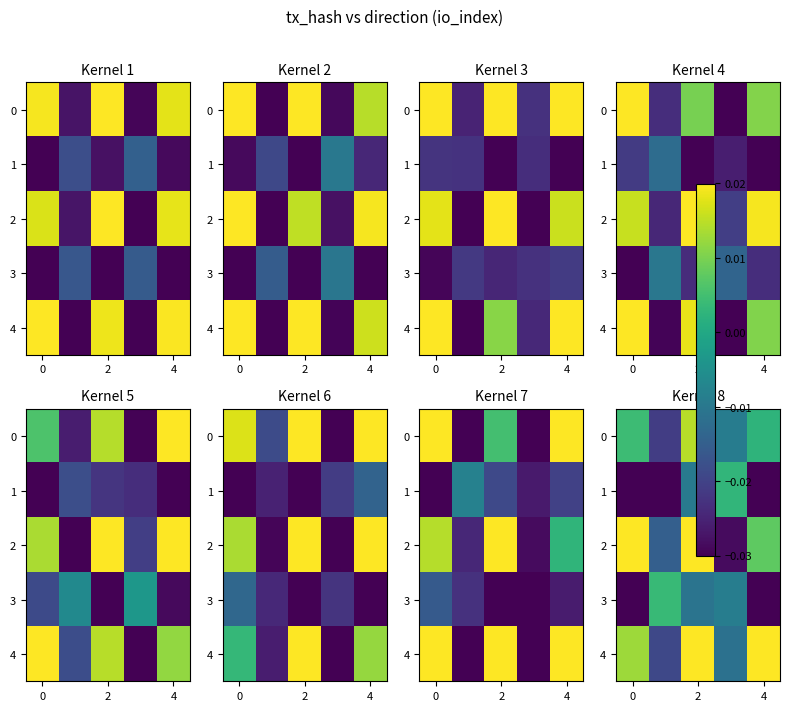

How many values in 3 are above zero?

1